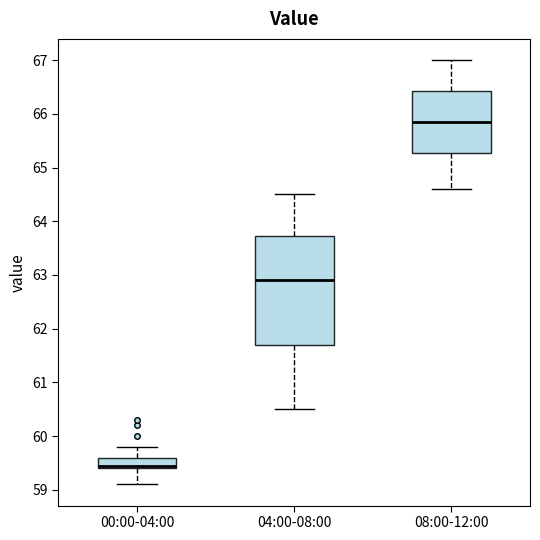

Where is the lower edge of the box for 04:00-08:00 on the y-axis? The values are not printed on the chart, so give them approximately, as read against the axis.

61.7